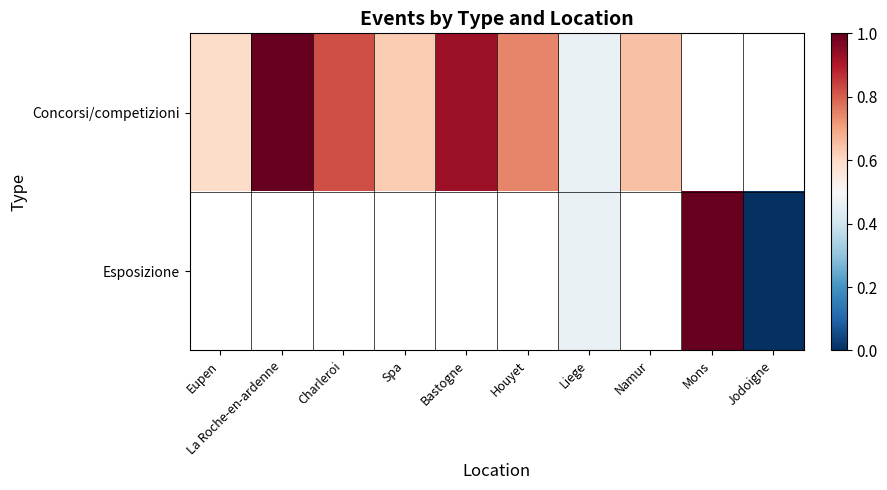

At how many categories does at least one series exceed 0?

9